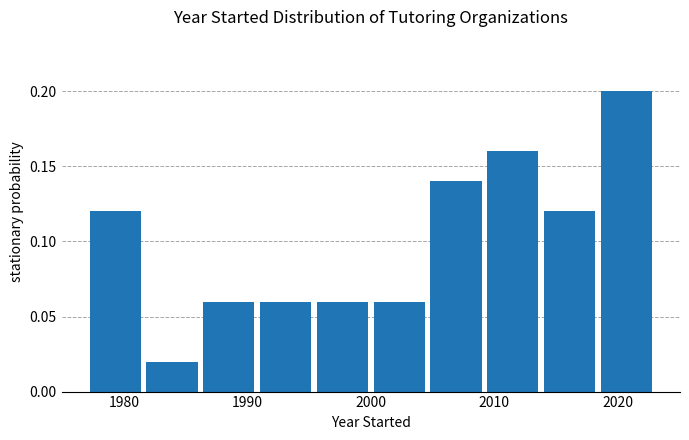

Reading left to right, list every bar in this chart as the range it spans on the x-axis followed by its height. Neither the bar edges nor the heights are printed on the chart, so give them approximately, as read against the axes.

1977.0 to 1981.6: 0.12
1981.6 to 1986.2: 0.02
1986.2 to 1990.8: 0.06
1990.8 to 1995.4: 0.06
1995.4 to 2000.0: 0.06
2000.0 to 2004.6: 0.06
2004.6 to 2009.2: 0.14
2009.2 to 2013.8: 0.16
2013.8 to 2018.4: 0.12
2018.4 to 2023.0: 0.20